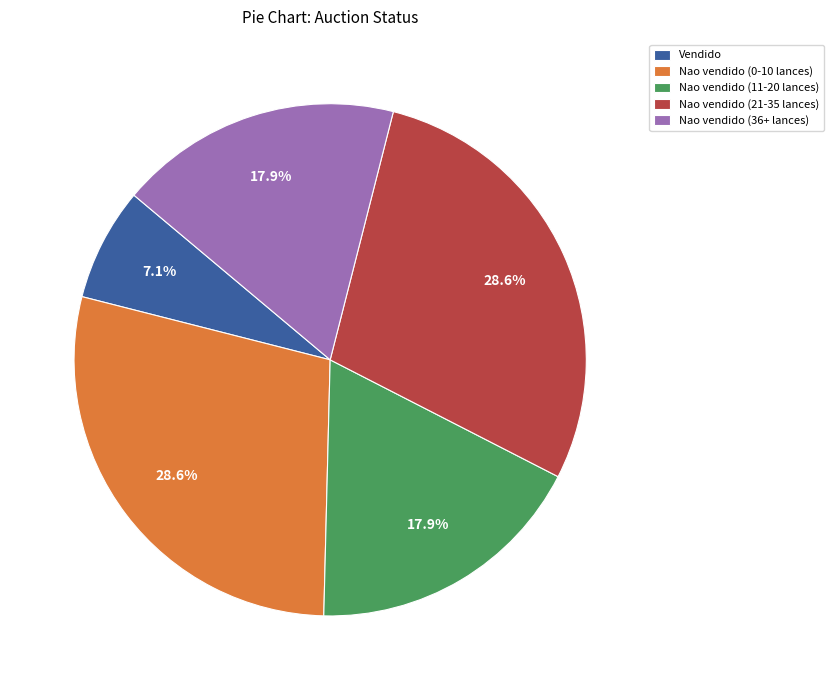

What is the smallest slice in the pie chart?

Vendido